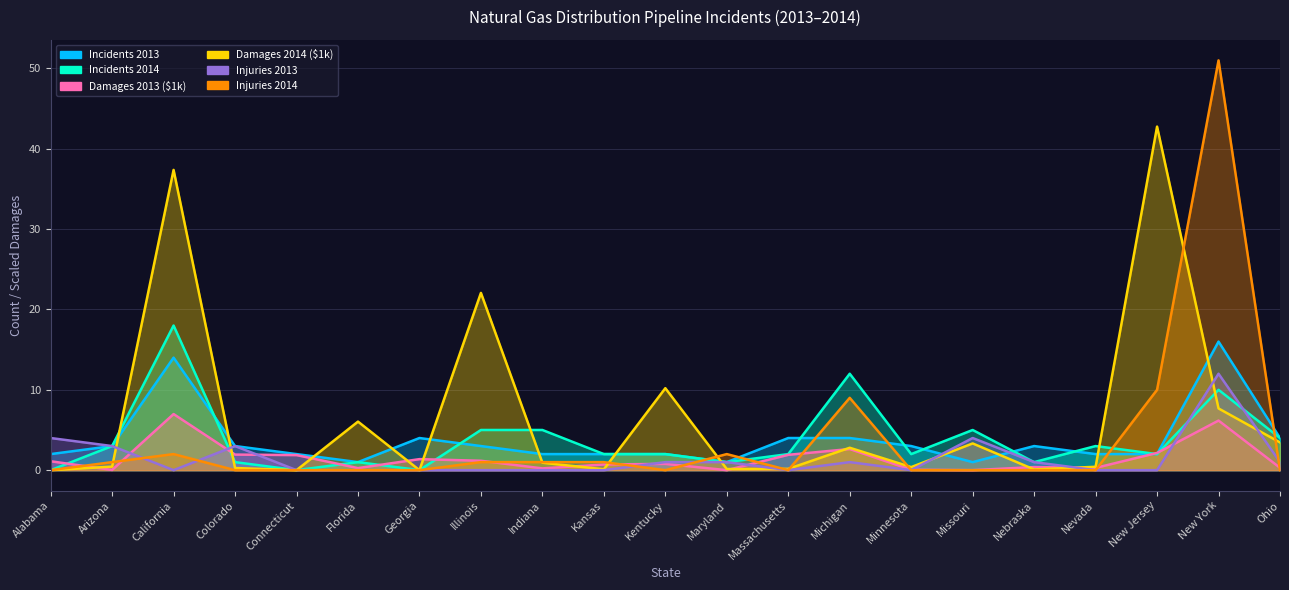

List the series in order of their peak value, highest first.

Injuries 2014, Damages 2014 ($1k), Incidents 2014, Incidents 2013, Injuries 2013, Damages 2013 ($1k)